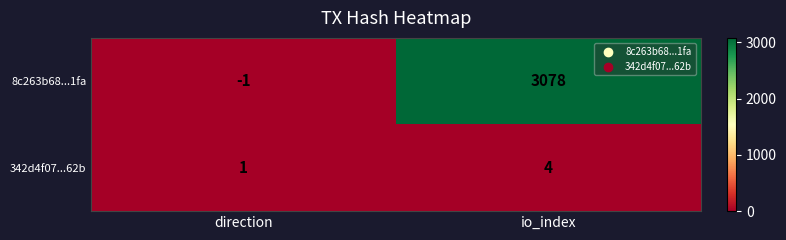

Reading left to right, what are all the values shown in this chart?

8c263b68...1fa: direction=-1	io_index=3078
342d4f07...62b: direction=1	io_index=4